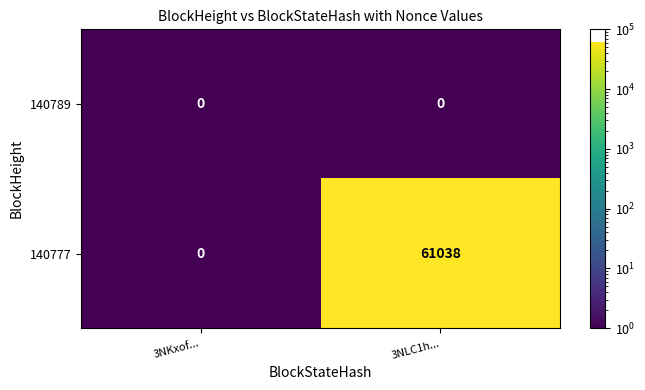

Rank the series by their average value, from lowest to highest.

140789, 140777